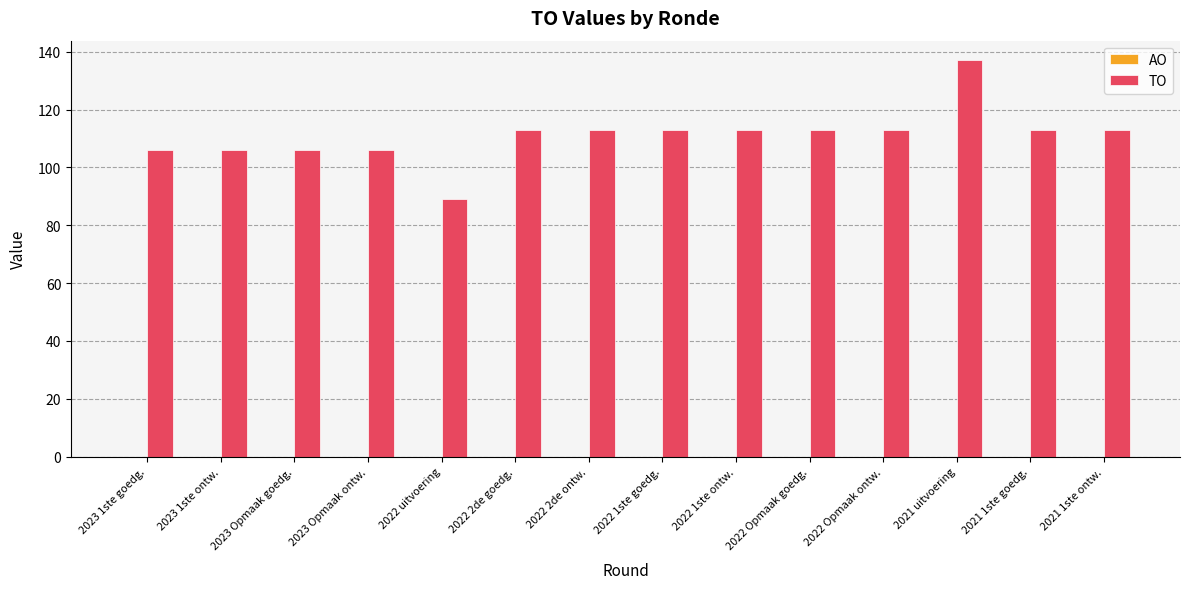

What value does the data have at 2022 Opmaak ontw.?

113